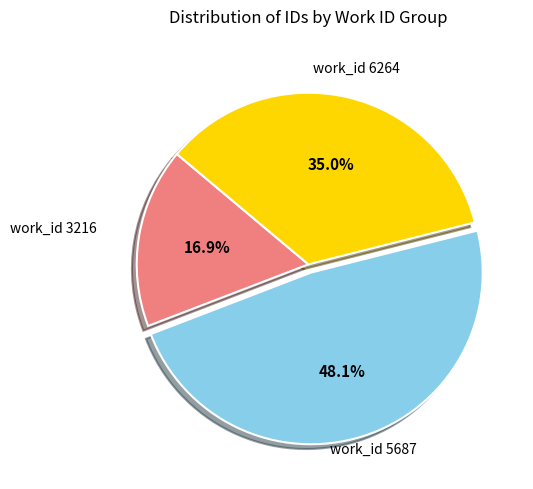

Is there any slice that represents more than half of the pie?

No